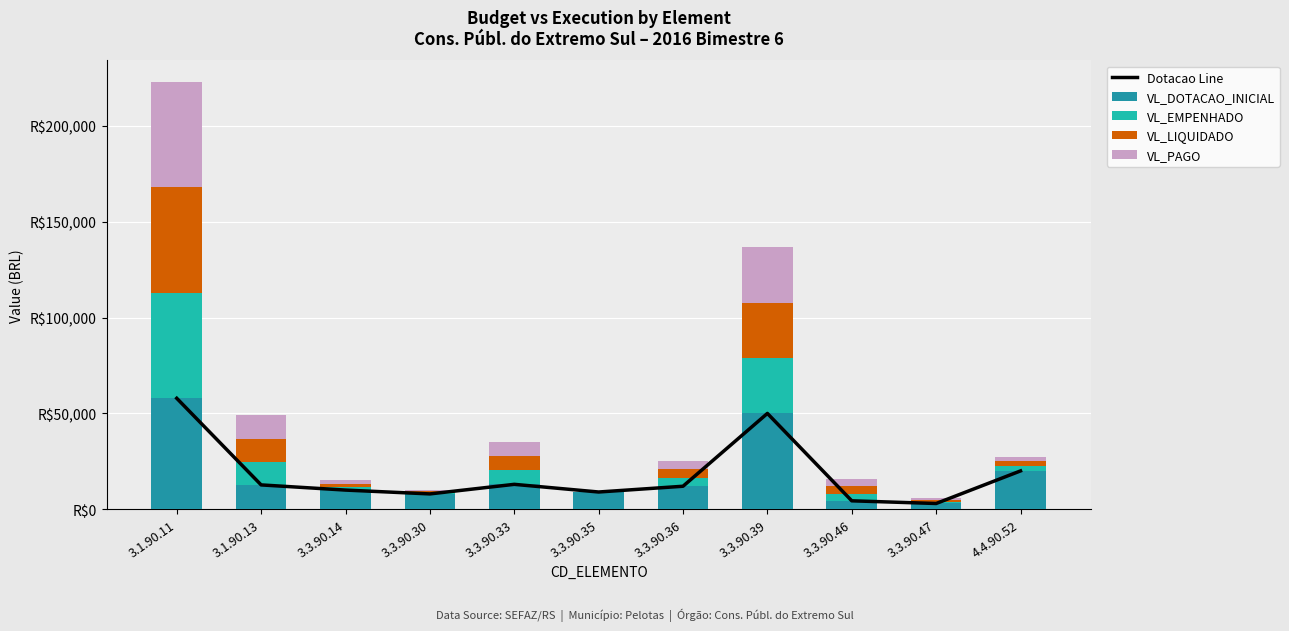

Reading right to left, extract all data points from this chart.

Dotacao Line: 20000.0	3000.0	4400.0	50000.0	12000.0	9000.0	13000.0	8000.0	10000.0	12700.0	57900.0
VL_DOTACAO_INICIAL: 20000.0	3000.0	4400.0	50000.0	12000.0	9000.0	13000.0	8000.0	10000.0	12700.0	57900.0
VL_EMPENHADO: 2506.0	888.0	3770.4	28874.9	4440.0	0.0	7355.0	655.4	1694.0	12097.4	55038.7
VL_LIQUIDADO: 2506.0	888.0	3770.4	28874.9	4440.0	0.0	7355.0	655.4	1694.0	12097.4	55038.7
VL_PAGO: 2506.0	888.0	3770.5	28874.9	4440.0	0.0	7355.0	655.4	1694.0	12097.4	55038.7